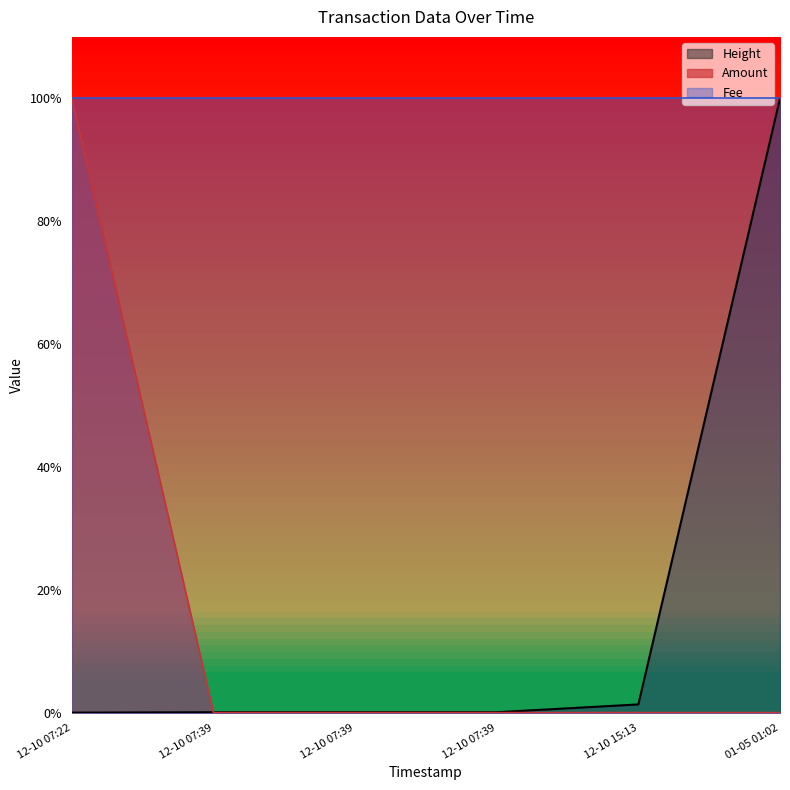

How many values in the Amount series exceed 0?

1